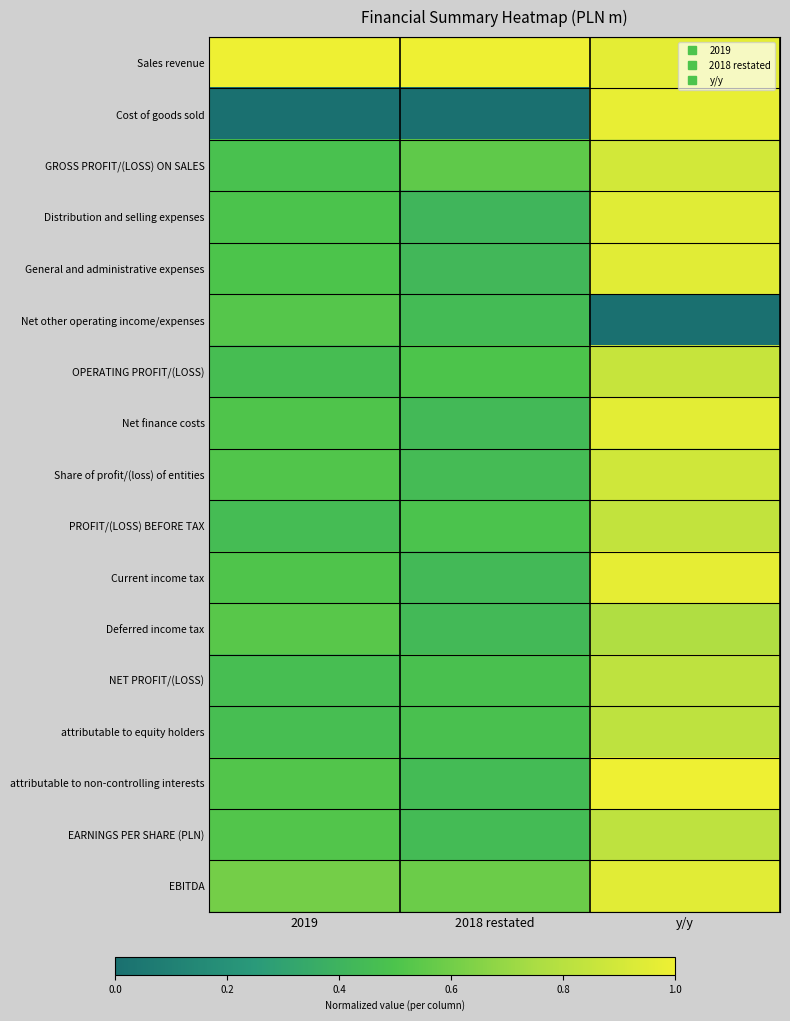

Which series has the largest total across all categories?

Sales revenue